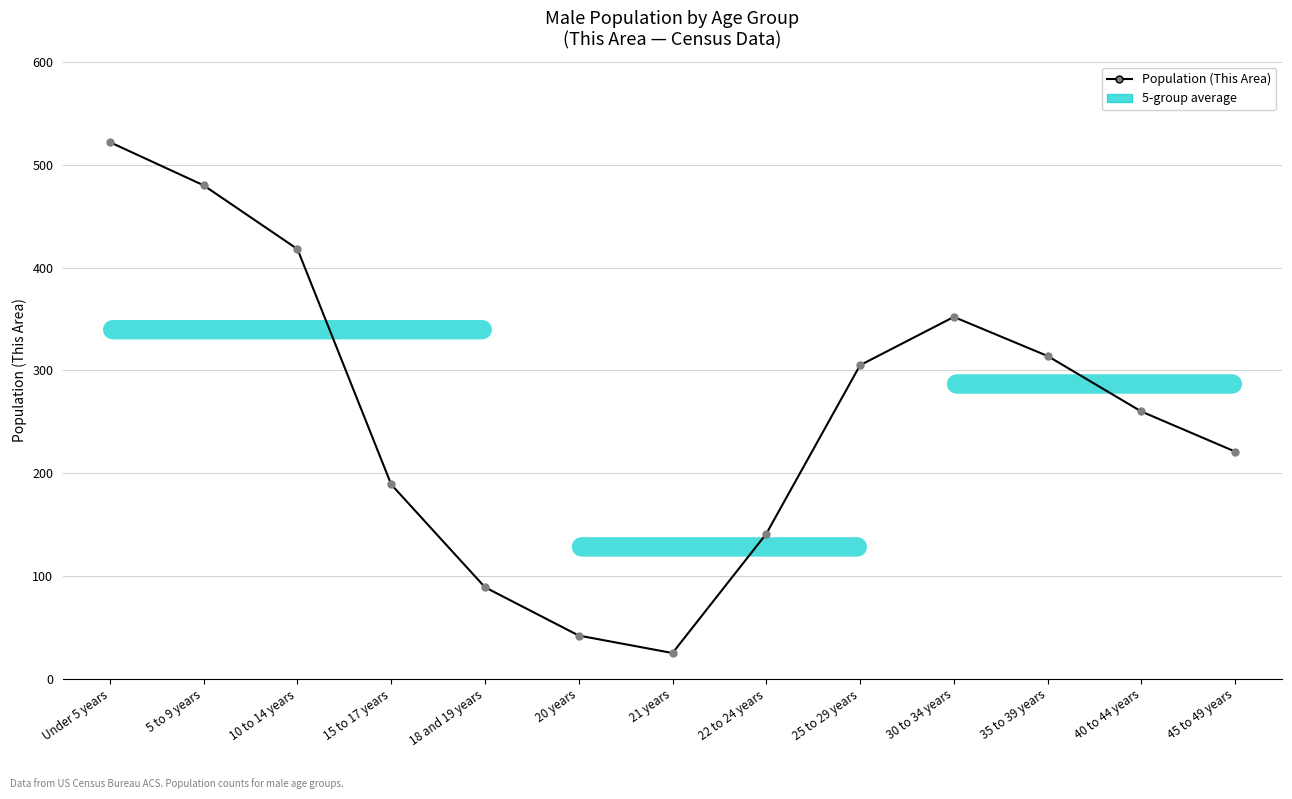

What is the greatest value displayed?

522